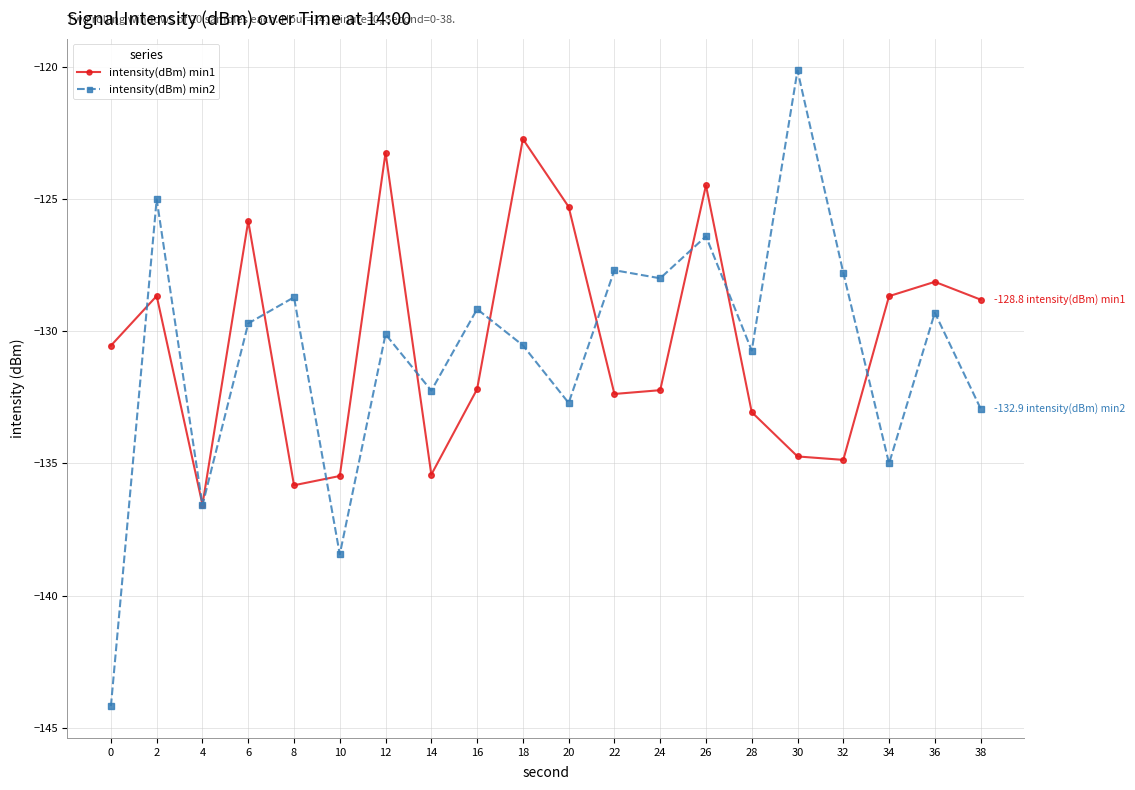

How many distinct data groups are displayed?

2